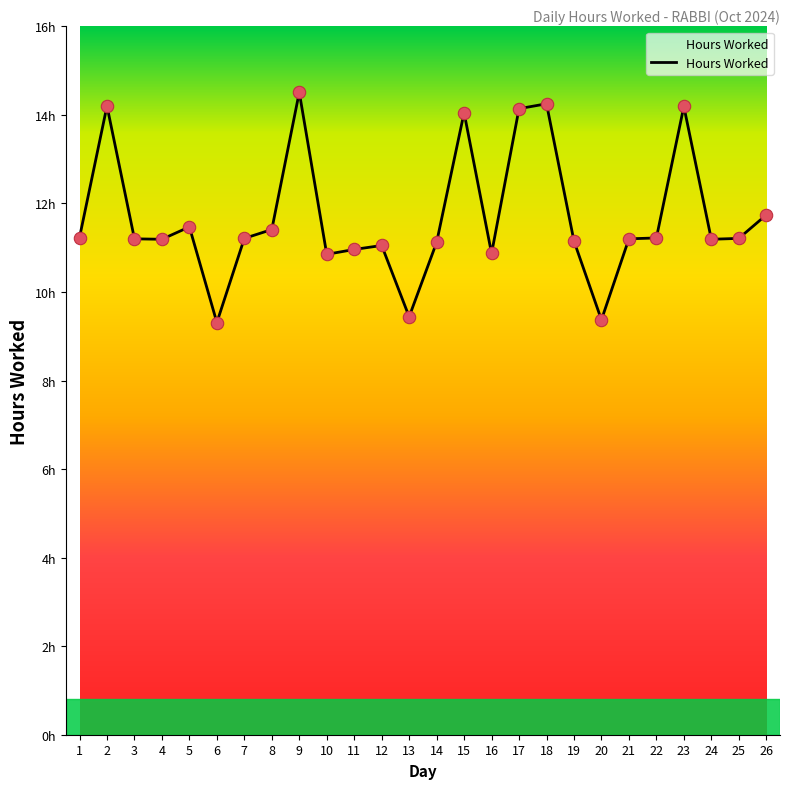

What is the change in value from 13 to 14?

+1.7